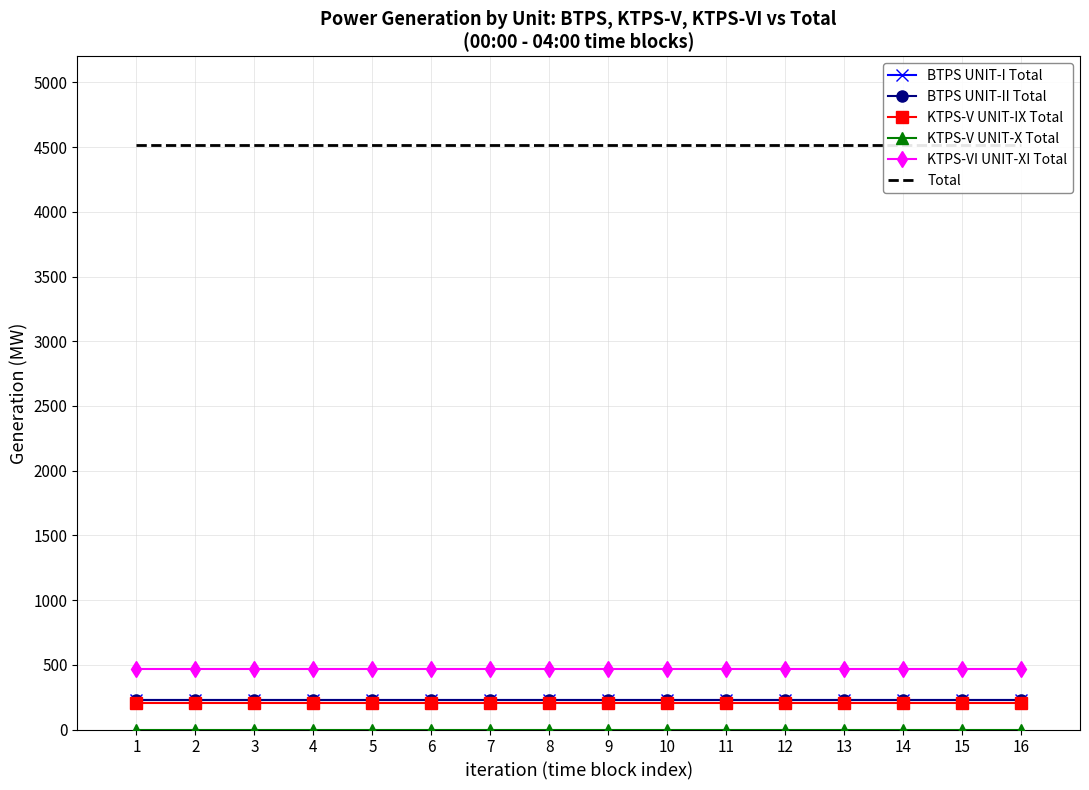

What are all the series names shown in the legend?

BTPS UNIT-I Total, BTPS UNIT-II Total, KTPS-V UNIT-IX Total, KTPS-V UNIT-X Total, KTPS-VI UNIT-XI Total, Total